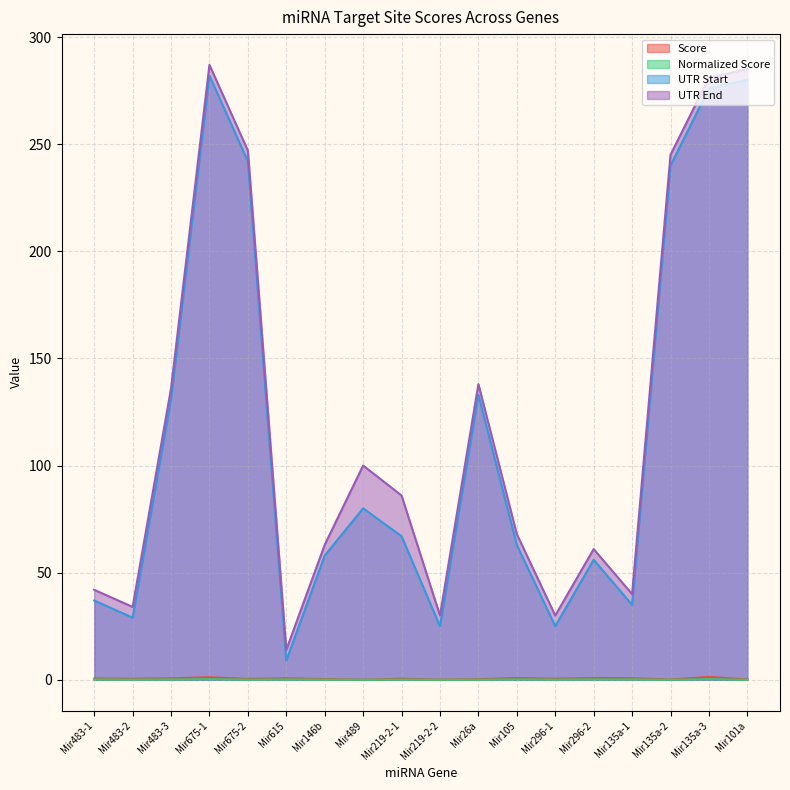

Where is Normalized Score nearest to the value 0?

Mir489